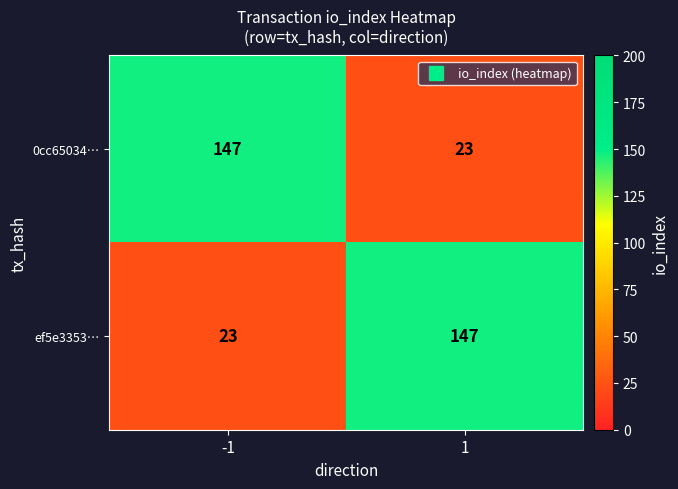

What is the sum of the ef5e3353… values at -1 and 1?

170